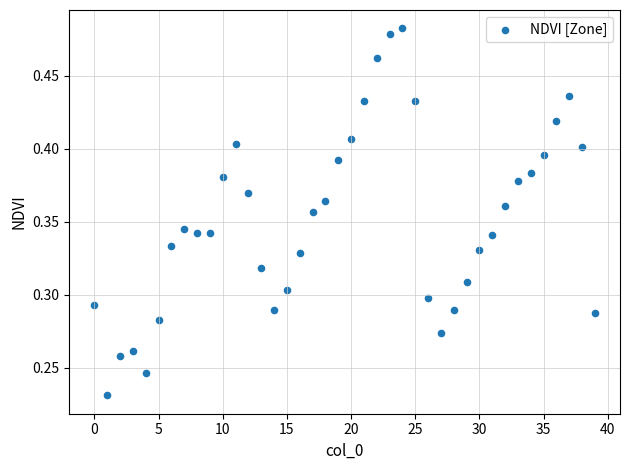

Count the number of points in this scatter plot.

40